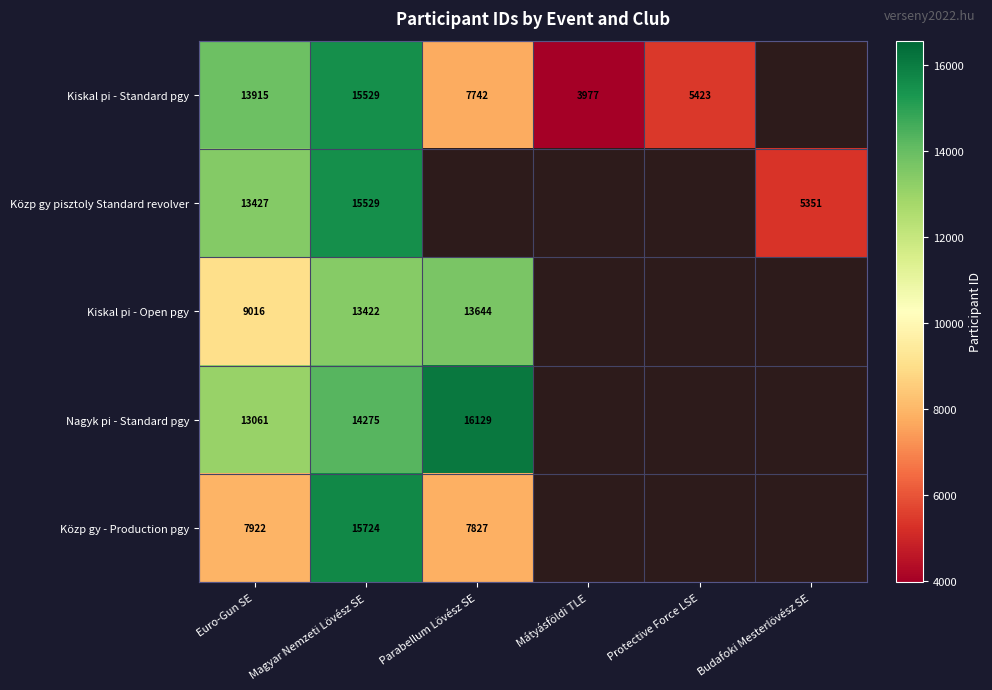

What is the highest value of the Nagyk pi - Standard pgy series?

16129.0